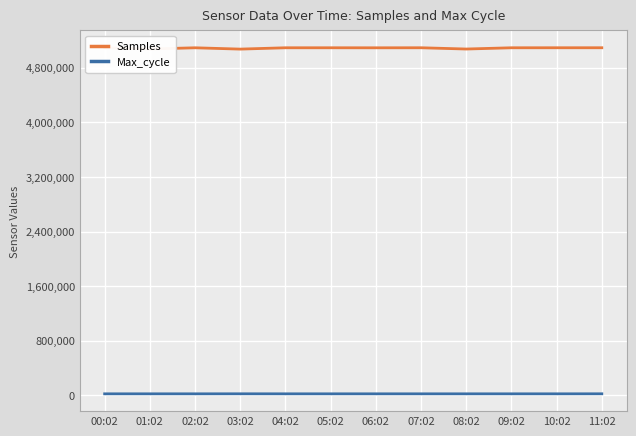

True or false: Max_cycle and Samples intersect in this chart.

False